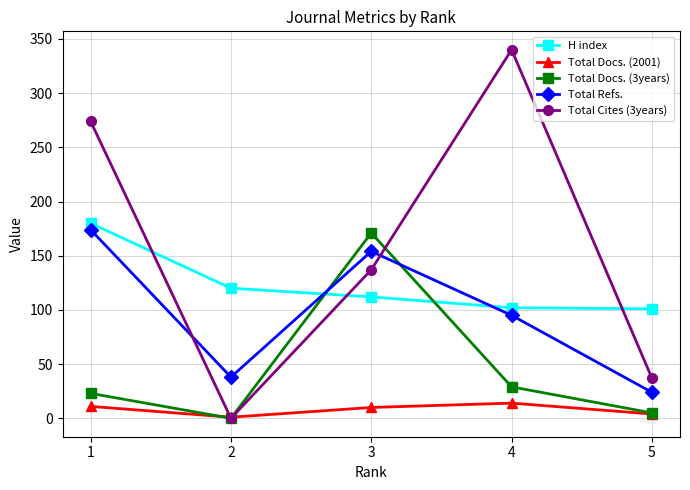

The Total Cites (3years) series shows 63 at 5. True or false?

False